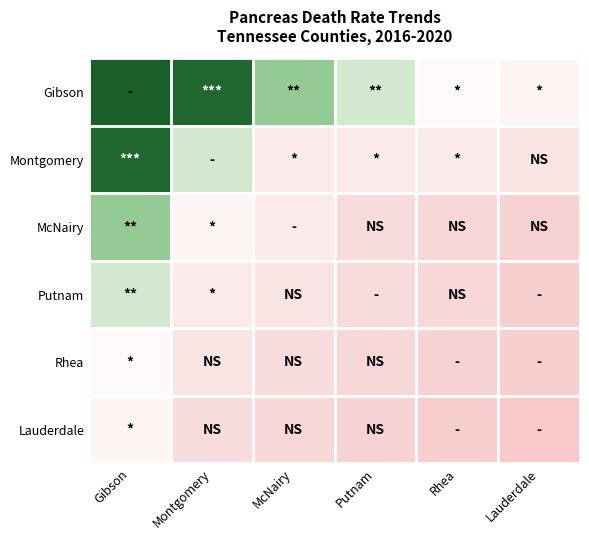

Reading left to right, what are all the values shown in this chart?

Gibson: Gibson=3.0	Montgomery=2.9	McNairy=1.9	Putnam=1.5	Rhea=1.1	Lauderdale=1.0
Montgomery: Gibson=2.9	Montgomery=1.5	McNairy=0.8	Putnam=0.8	Rhea=0.8	Lauderdale=0.7
McNairy: Gibson=1.9	Montgomery=1.0	McNairy=0.8	Putnam=0.5	Rhea=0.4	Lauderdale=0.3
Putnam: Gibson=1.5	Montgomery=0.8	McNairy=0.7	Putnam=0.5	Rhea=0.4	Lauderdale=0.2
Rhea: Gibson=1.1	Montgomery=0.7	McNairy=0.5	Putnam=0.4	Rhea=0.3	Lauderdale=0.2
Lauderdale: Gibson=1.0	Montgomery=0.5	McNairy=0.4	Putnam=0.3	Rhea=0.2	Lauderdale=0.1